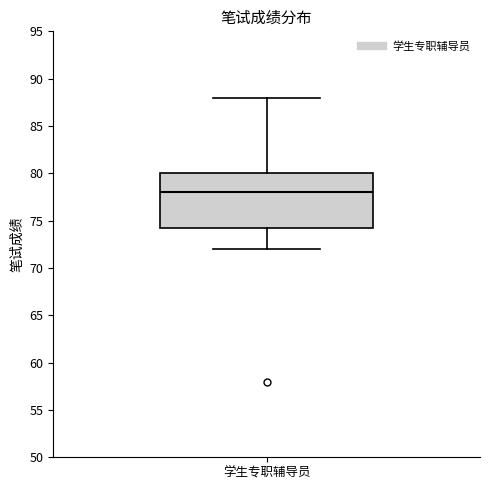

Read this box plot against the y-axis: the position of the median line, the range covered by the box, and the ends of both whiskers. The values are not printed on the chart, so give them approximately, as read against the axis.

median 78.0, box 74.5 to 80.0, whiskers 72.0 to 88.0